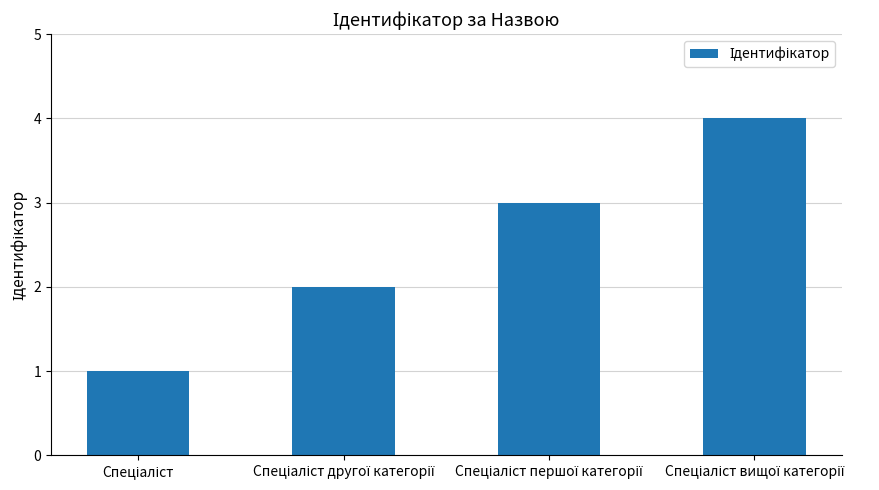

Reading right to left, transcribe all the data shown in this chart.

4	3	2	1